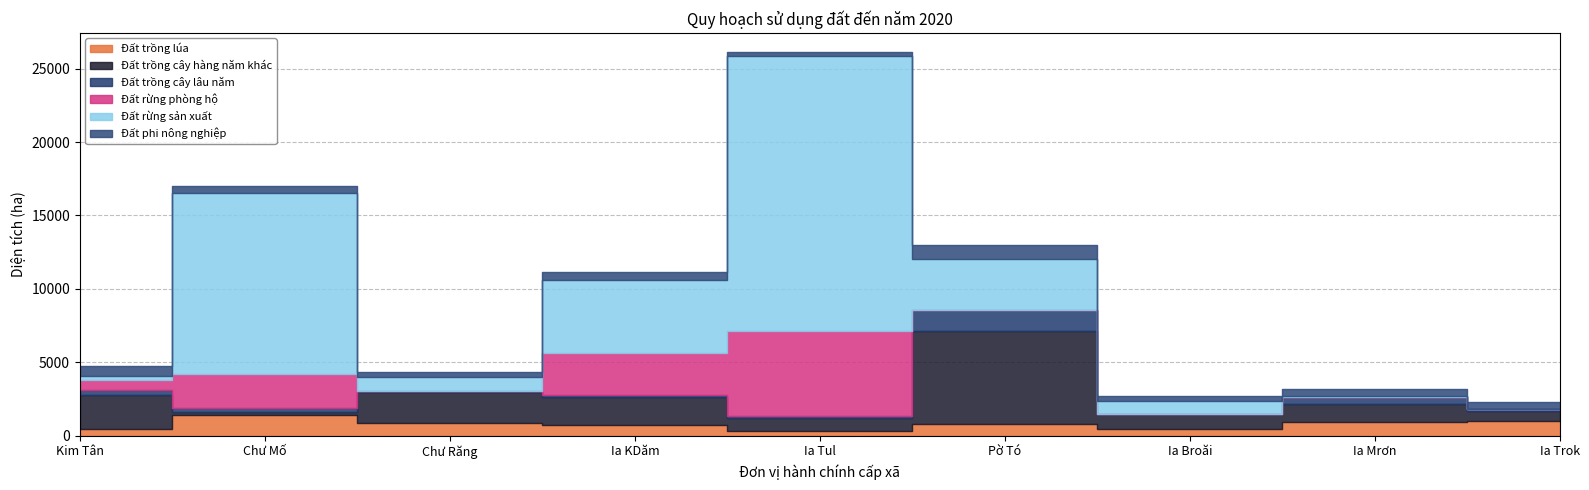

What is the spread (max minus min) of values at Ia Tul?

18615.1